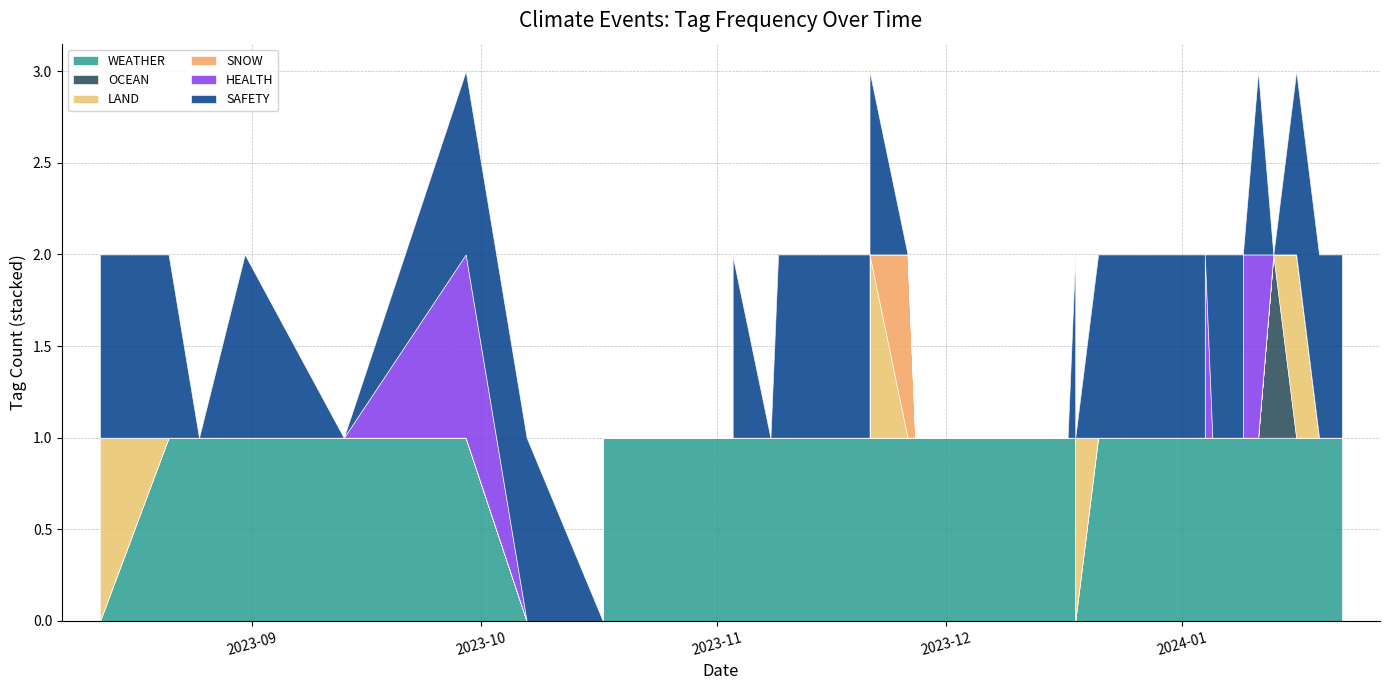

What is the label of the 17th point from the right?

2023-11-30